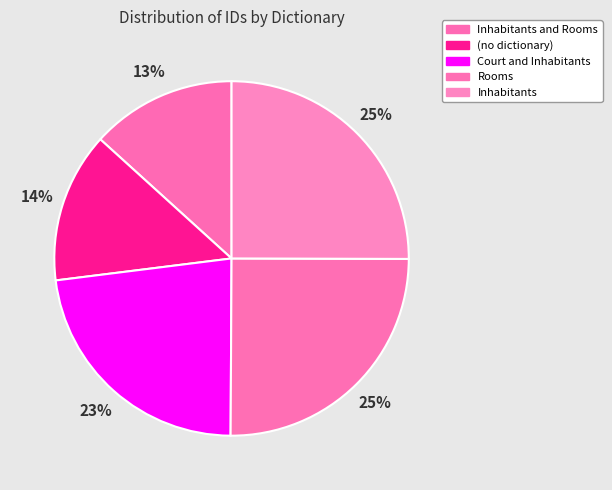

How many segments does this pie chart have?

5